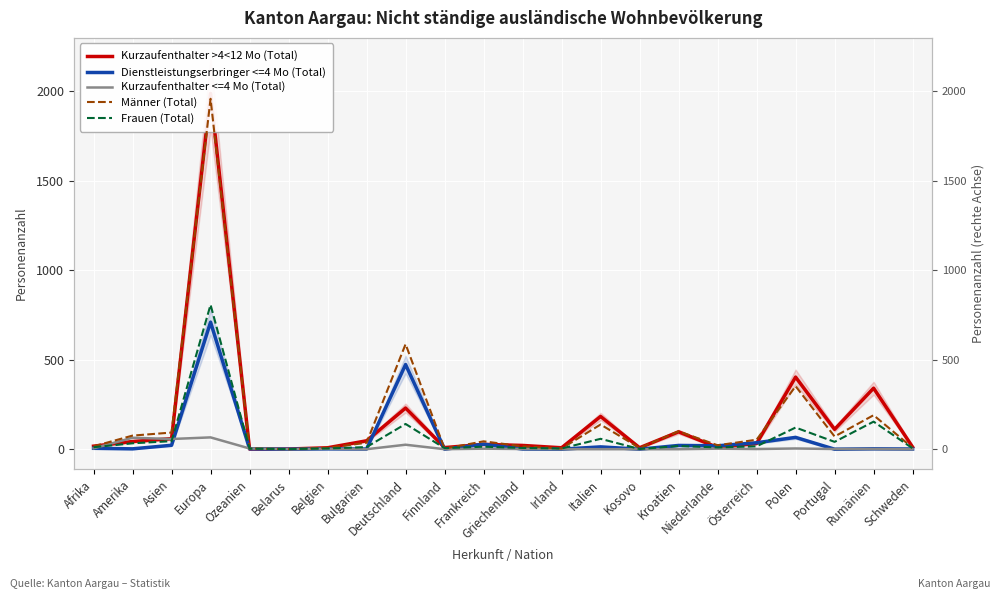

What is the value of the Frauen (Total) point at the 2nd from the left?

33